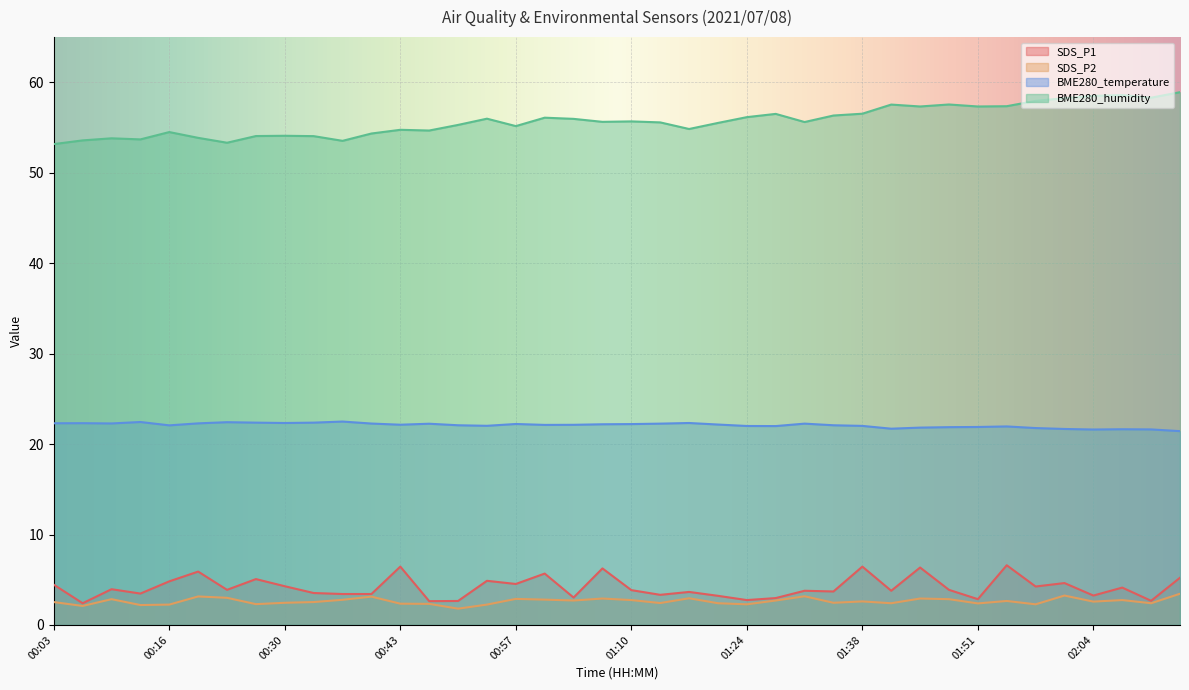

What is the label of the 8th point from the right?

01:51